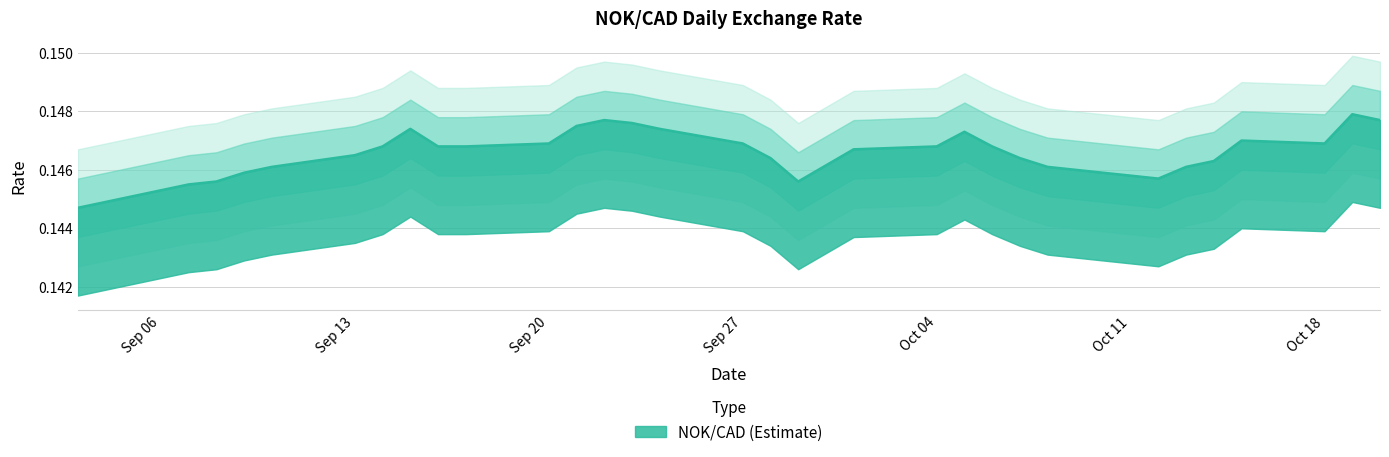

At which category does the data reach its first local peak?

2021-09-15